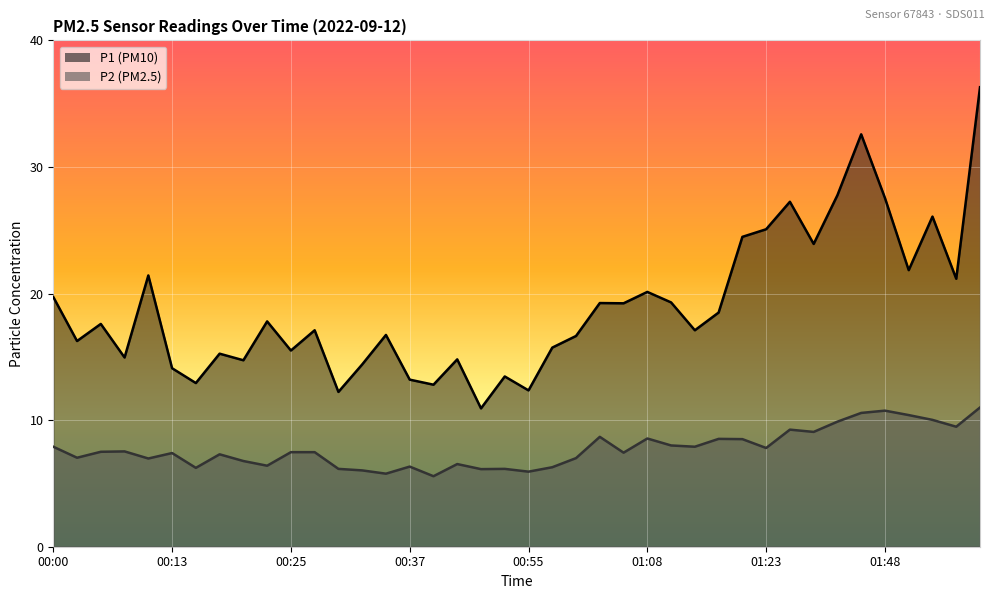

At which category is the sum across all series the highest?

02:01